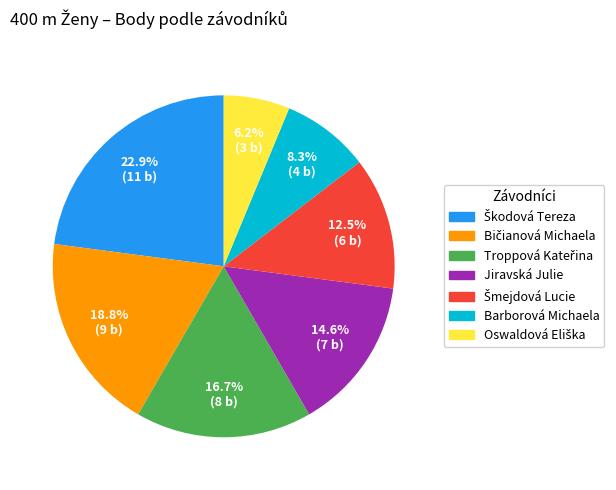

Is there any slice that represents more than half of the pie?

No